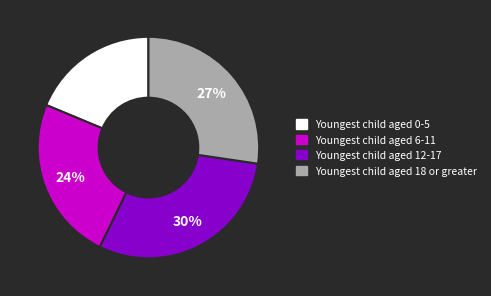

The Youngest child aged 6-11 slice represents 24% of the pie. True or false?

True